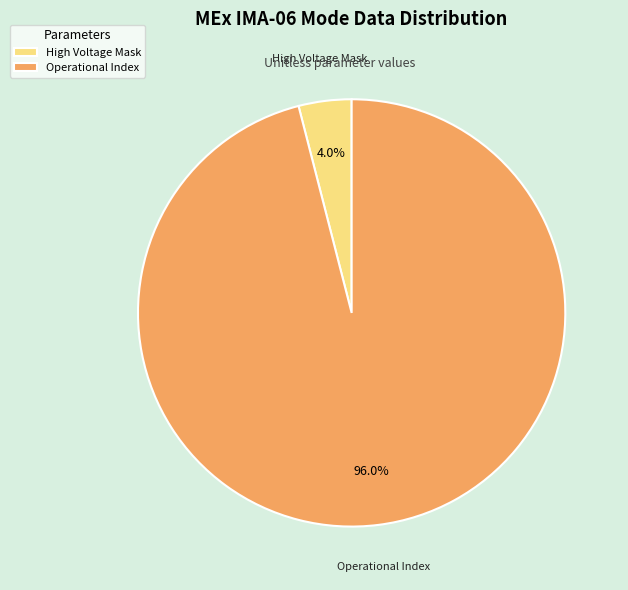

Rank the categories by value from highest to lowest.

Operational Index, High Voltage Mask